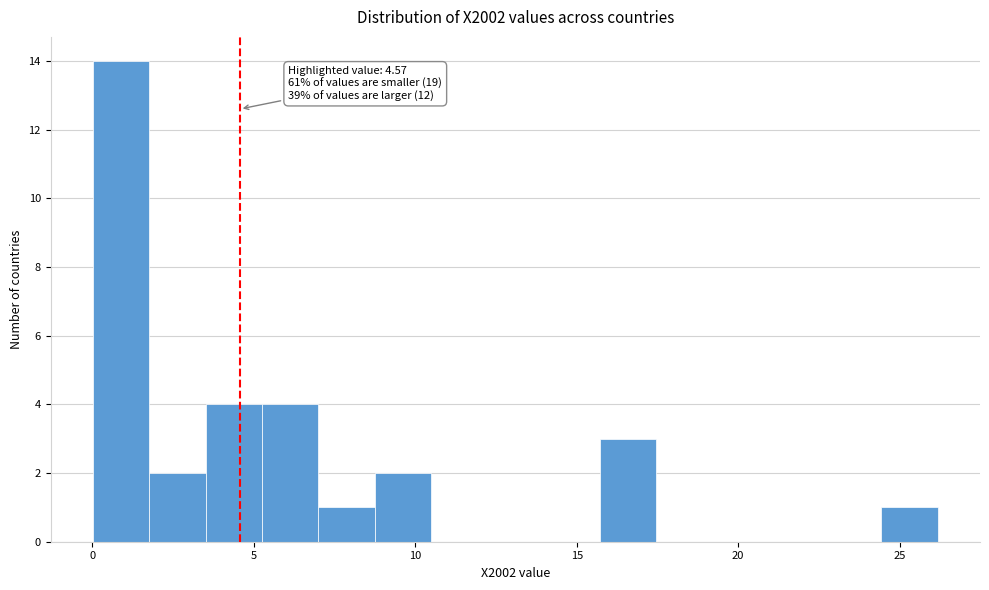

Read against the x-axis, roughly where is the centre of the tallest bar?

1.0